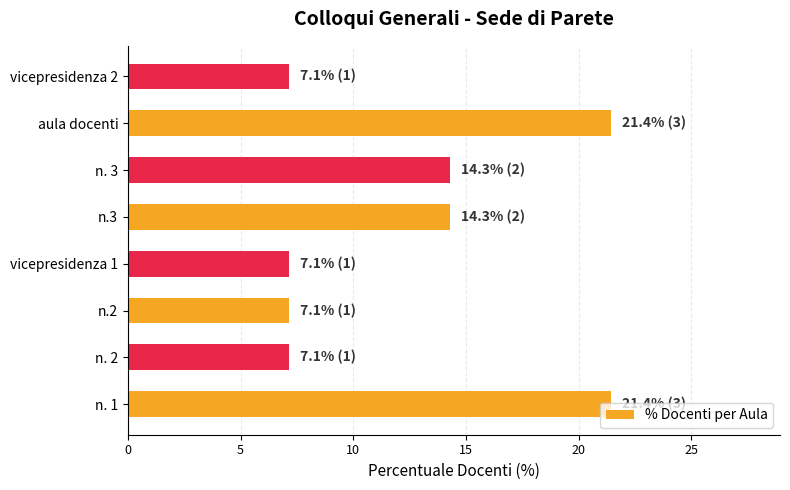

The chart shows a value of 11.0 at vicepresidenza 1. True or false?

False